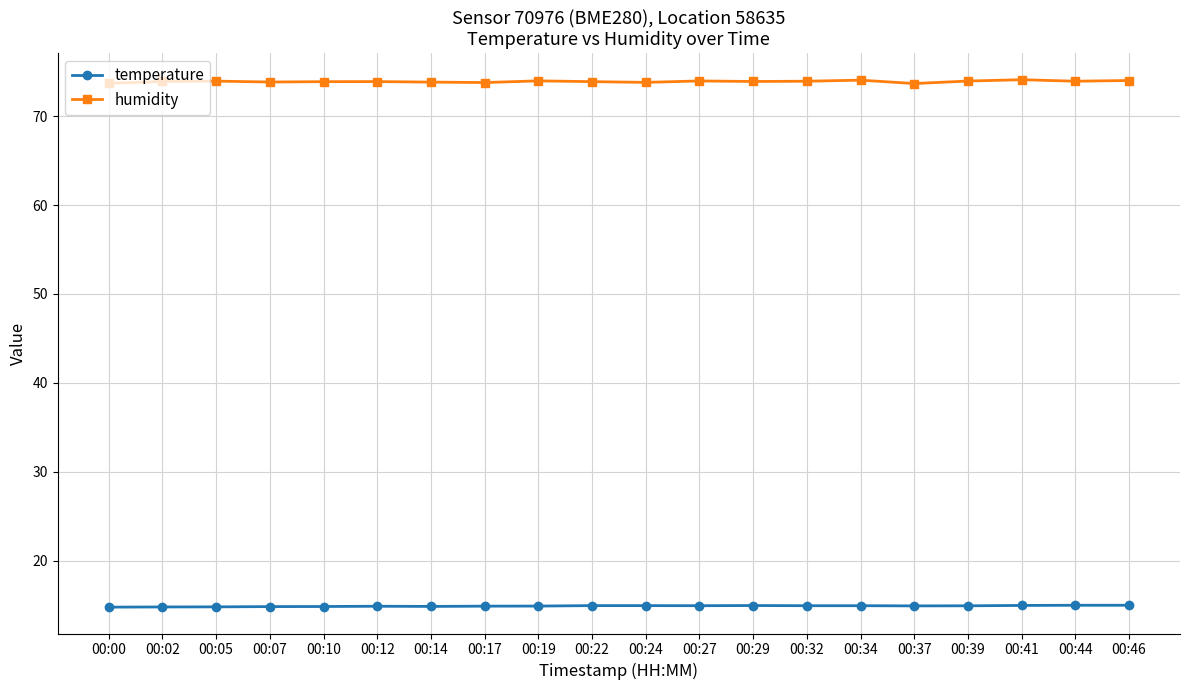

What is the maximum value for temperature?

15.0